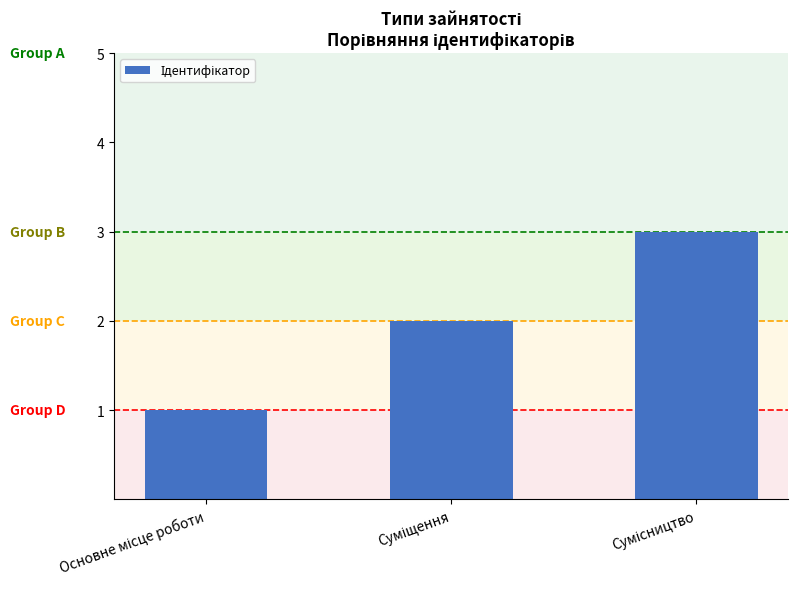

What is the sum of all values?

6